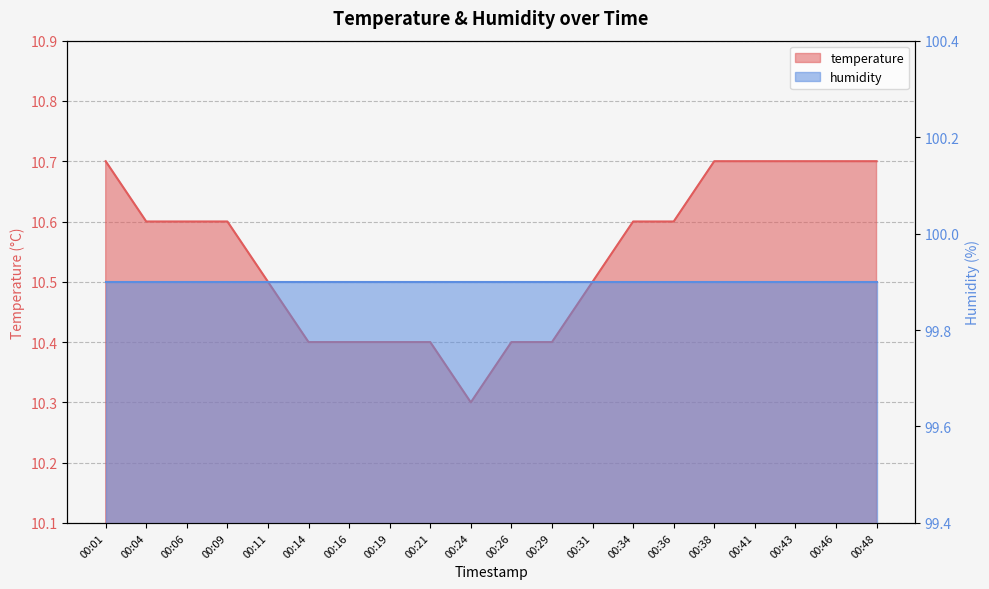

Reading left to right, what are all the values shown in this chart?

00:01=10.7	00:04=10.6	00:06=10.6	00:09=10.6	00:11=10.5	00:14=10.4	00:16=10.4	00:19=10.4	00:21=10.4	00:24=10.3	00:26=10.4	00:29=10.4	00:31=10.5	00:34=10.6	00:36=10.6	00:38=10.7	00:41=10.7	00:43=10.7	00:46=10.7	00:48=10.7